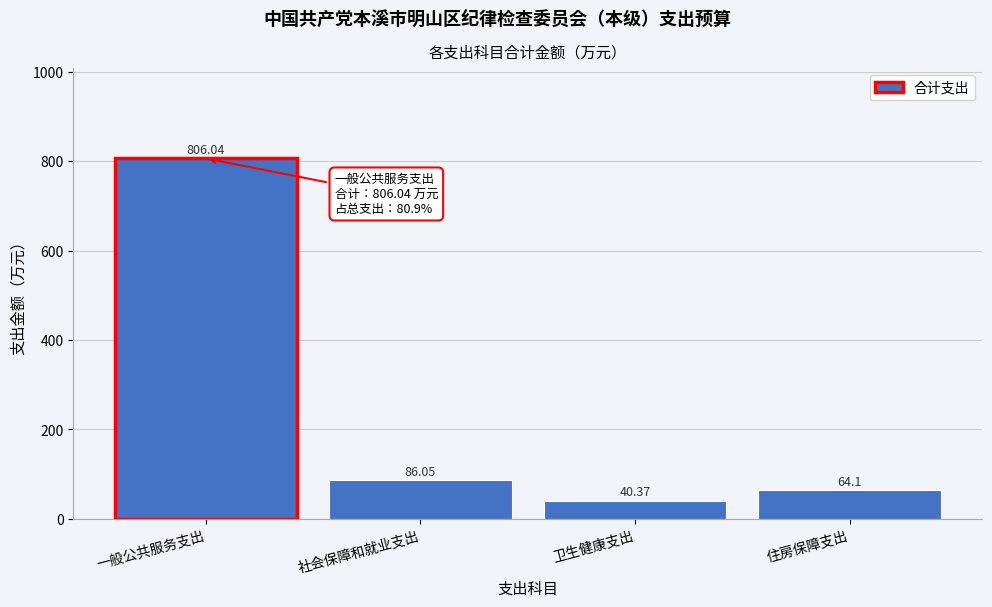

What is the difference between the maximum and minimum values?

765.7